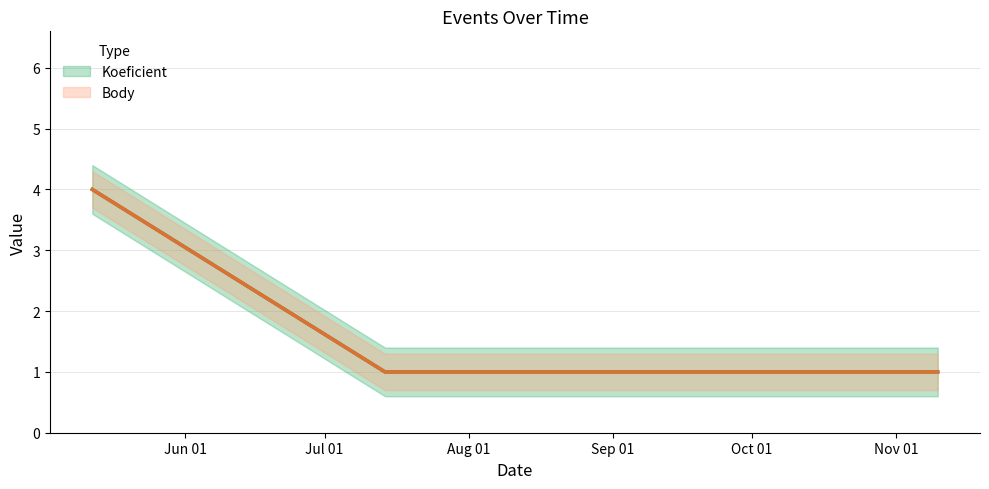

What is the maximum value for Koeficient?

4